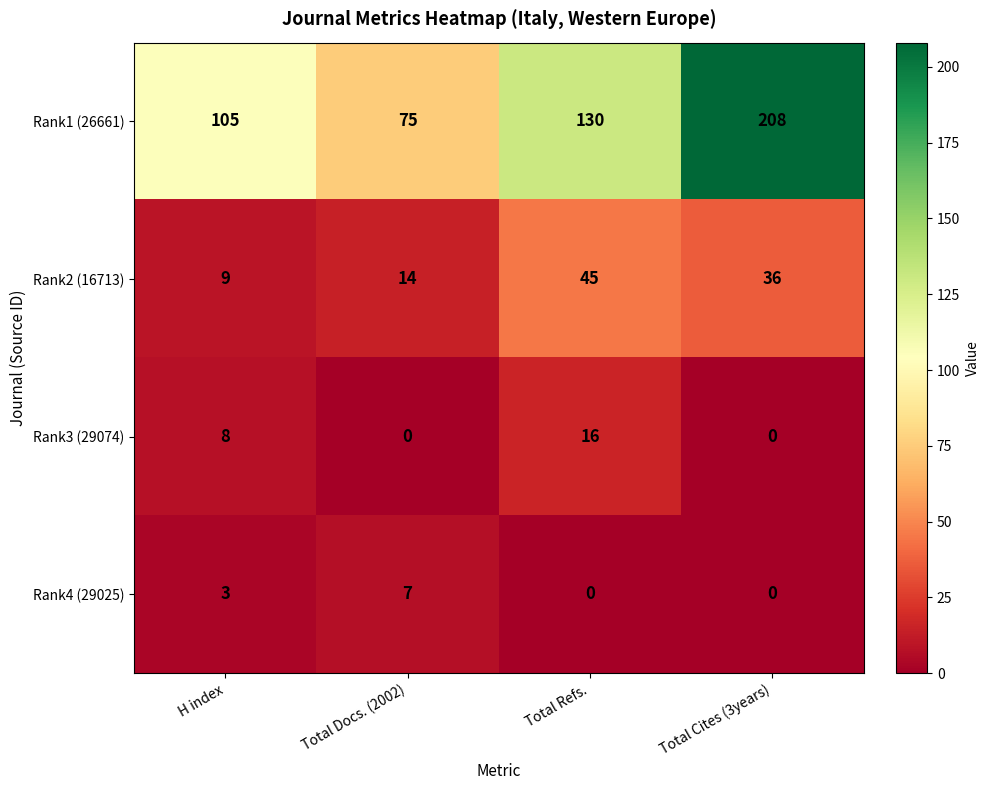

Reading left to right, extract all data points from this chart.

Rank1 (26661): H index=105	Total Docs. (2002)=75	Total Refs.=130	Total Cites (3years)=208
Rank2 (16713): H index=9	Total Docs. (2002)=14	Total Refs.=45	Total Cites (3years)=36
Rank3 (29074): H index=8	Total Docs. (2002)=0	Total Refs.=16	Total Cites (3years)=0
Rank4 (29025): H index=3	Total Docs. (2002)=7	Total Refs.=0	Total Cites (3years)=0